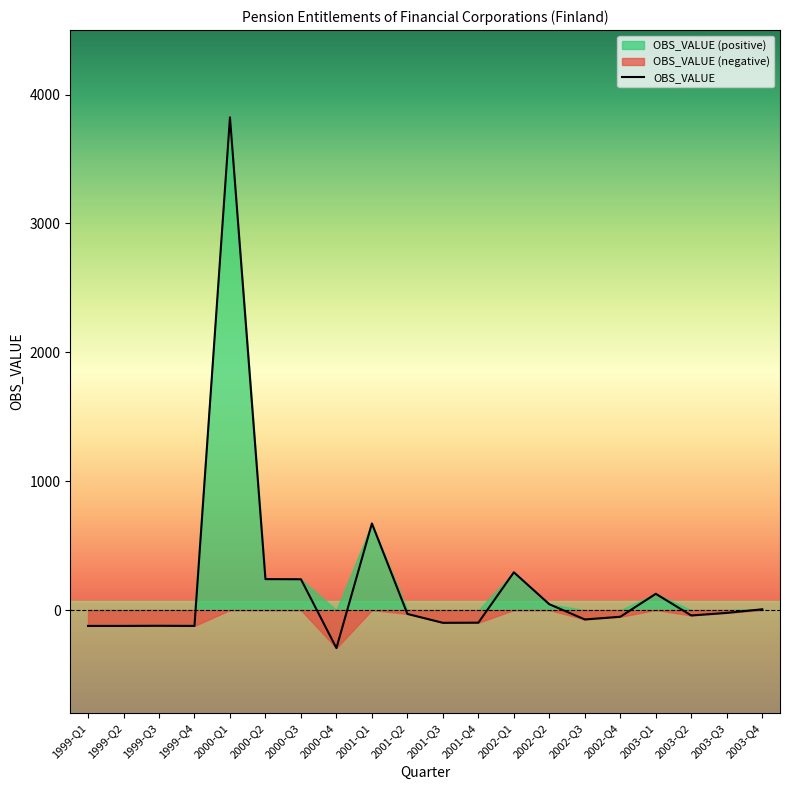

What is the label of the 12th point from the right?

2001-Q1